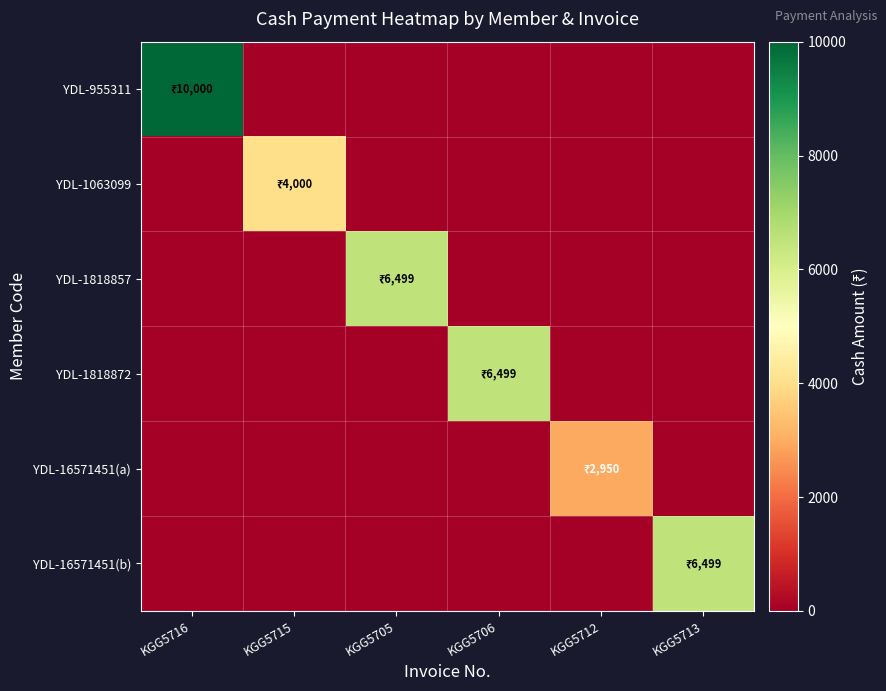

Reading left to right, extract all data points from this chart.

YDL-955311: KGG5716=10000	KGG5715=0	KGG5705=0	KGG5706=0	KGG5712=0	KGG5713=0
YDL-1063099: KGG5716=0	KGG5715=4000	KGG5705=0	KGG5706=0	KGG5712=0	KGG5713=0
YDL-1818857: KGG5716=0	KGG5715=0	KGG5705=6499	KGG5706=0	KGG5712=0	KGG5713=0
YDL-1818872: KGG5716=0	KGG5715=0	KGG5705=0	KGG5706=6499	KGG5712=0	KGG5713=0
YDL-16571451(a): KGG5716=0	KGG5715=0	KGG5705=0	KGG5706=0	KGG5712=2950	KGG5713=0
YDL-16571451(b): KGG5716=0	KGG5715=0	KGG5705=0	KGG5706=0	KGG5712=0	KGG5713=6499